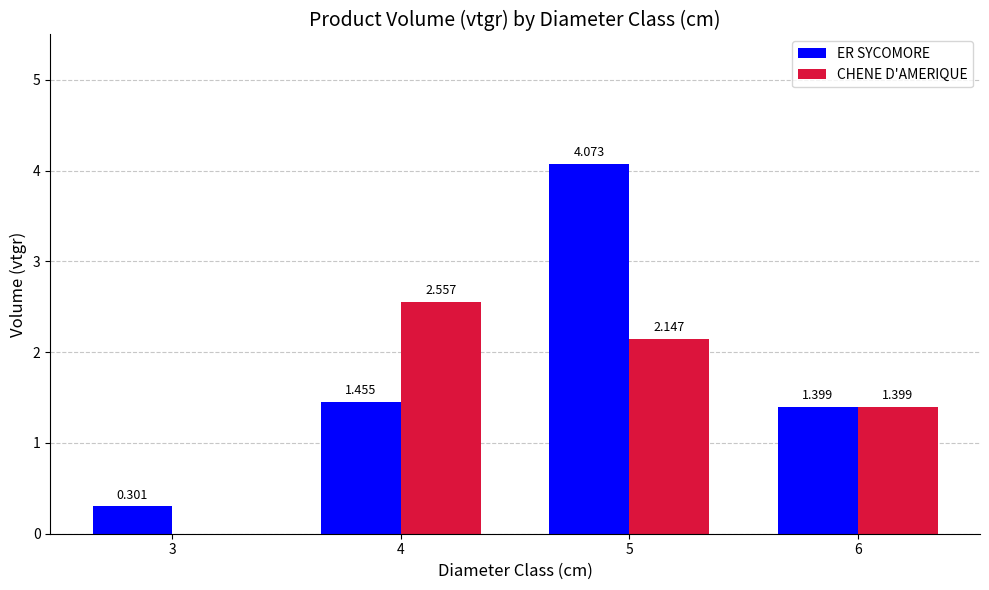

Are the bars grouped side by side (vs. stacked)?

Yes